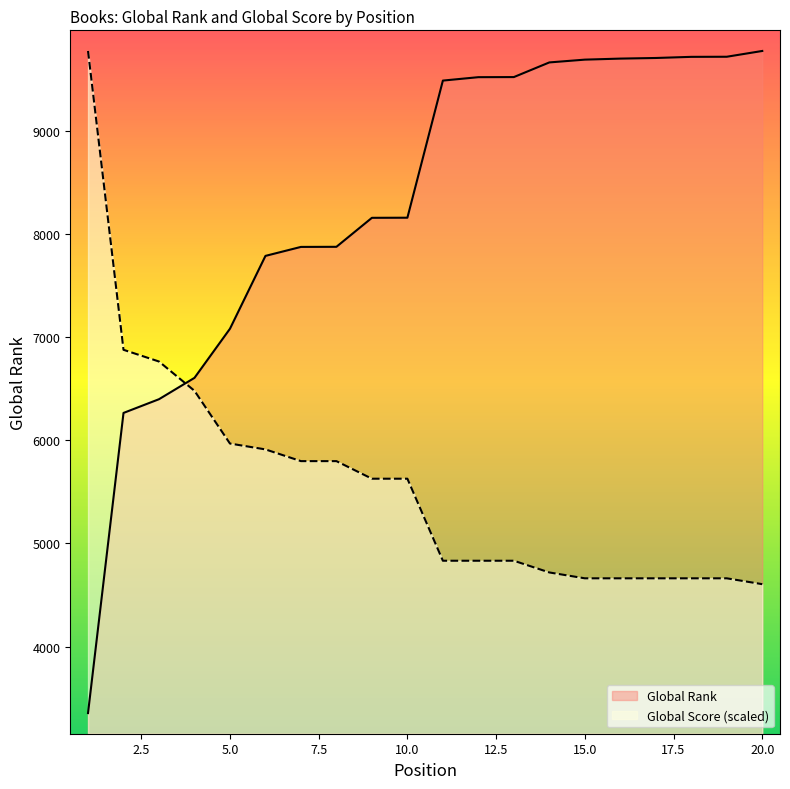

After their last crossing, which series has the higher values: Global Rank or Global Score?

Global Rank